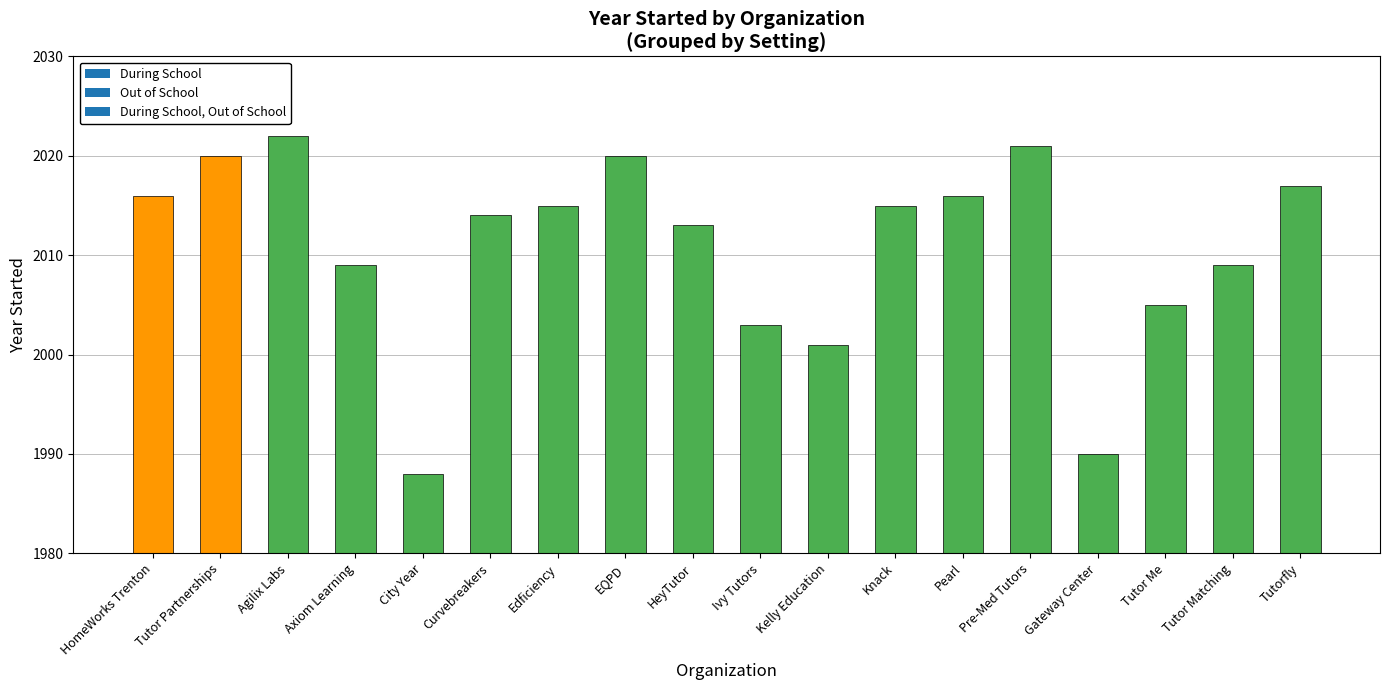

The value at Tutor Matching is 2009. True or false?

True